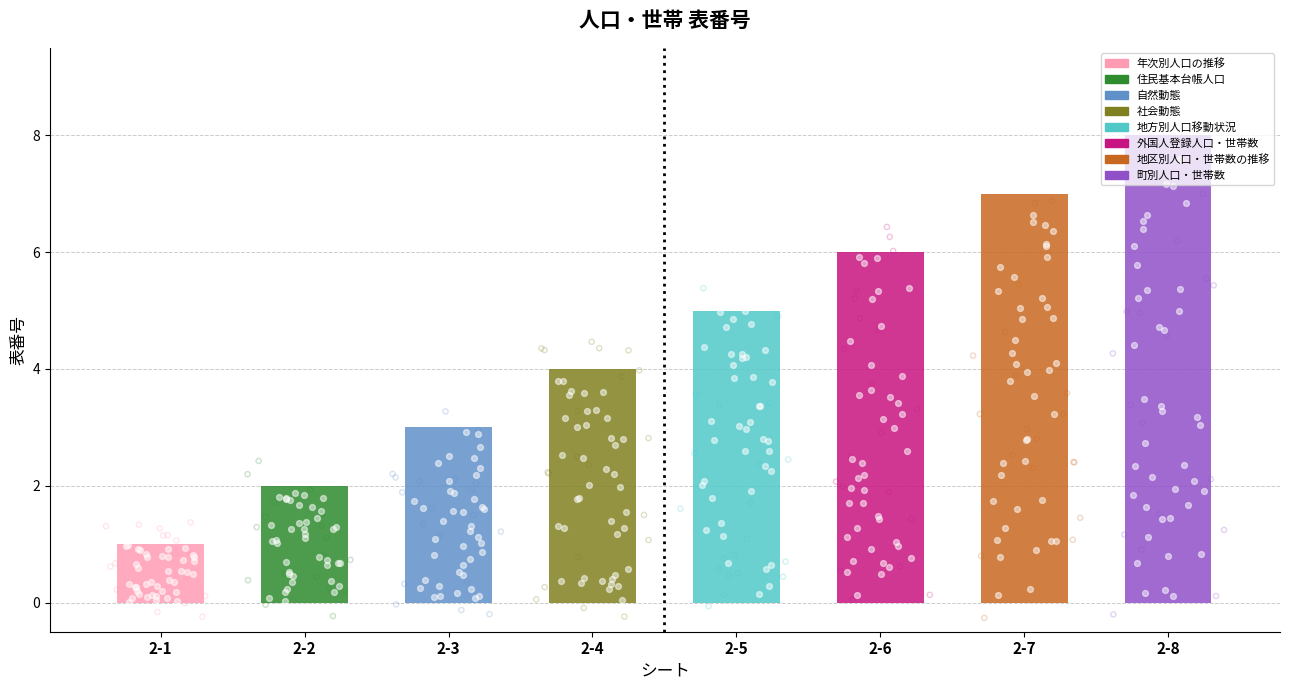

Which has a higher value, 2-2 or 2-3?

2-3